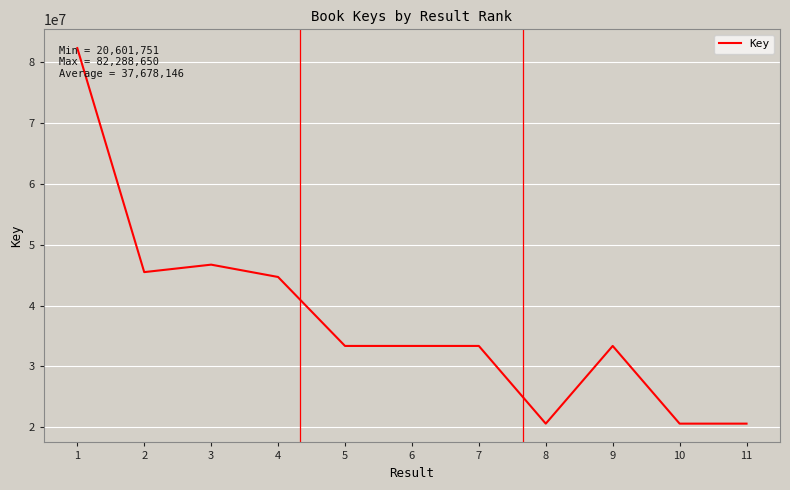

What is the smallest value displayed?

20601751